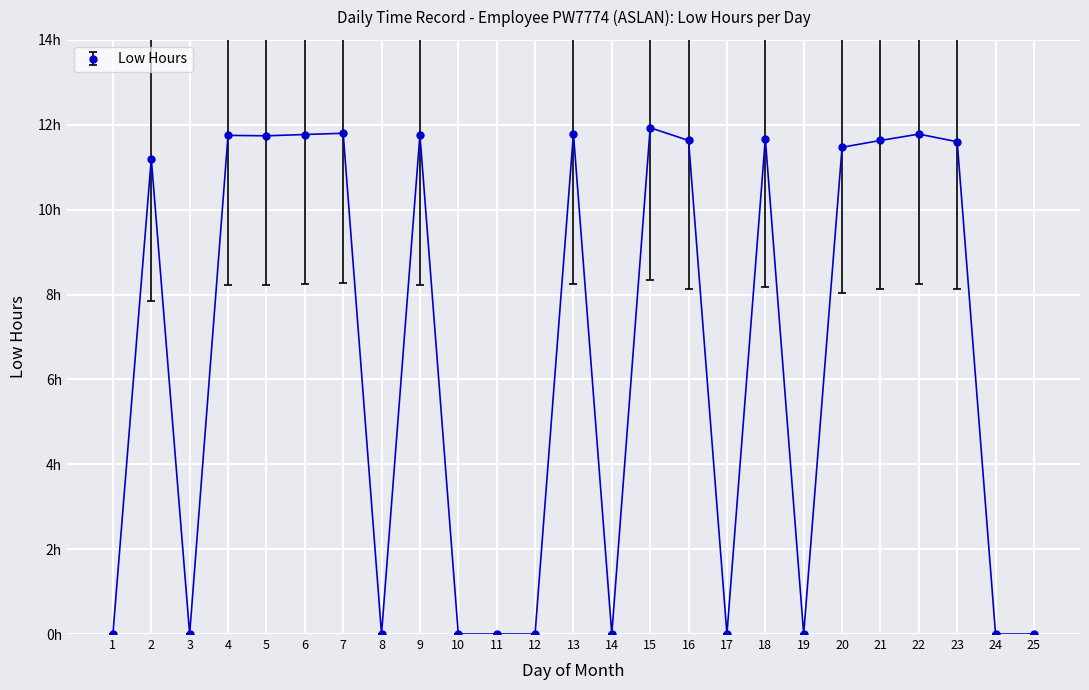

The value at 16 is 11.6. True or false?

True